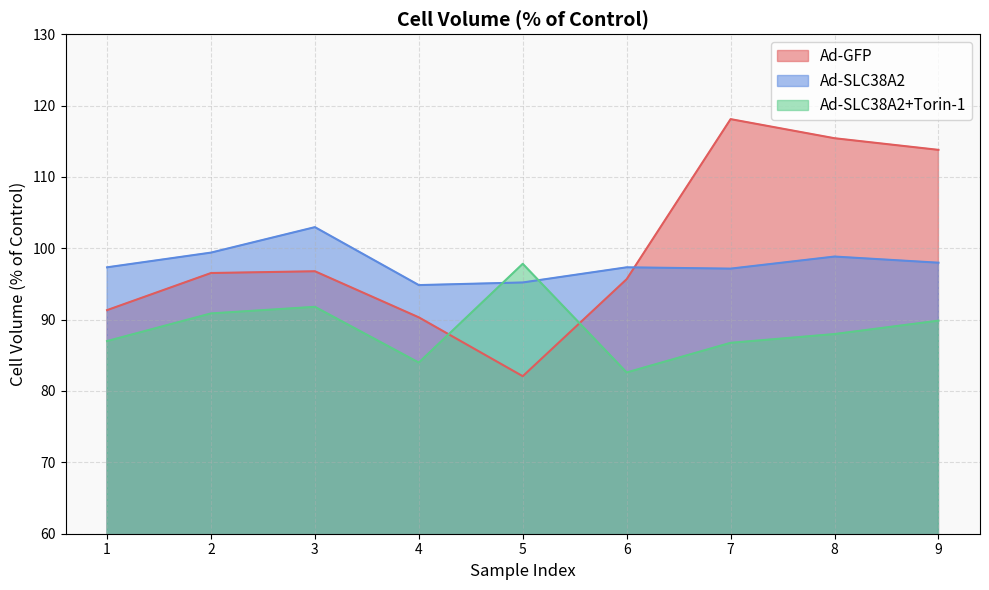

What is the value of the Ad-GFP point at the 1st from the left?

91.3